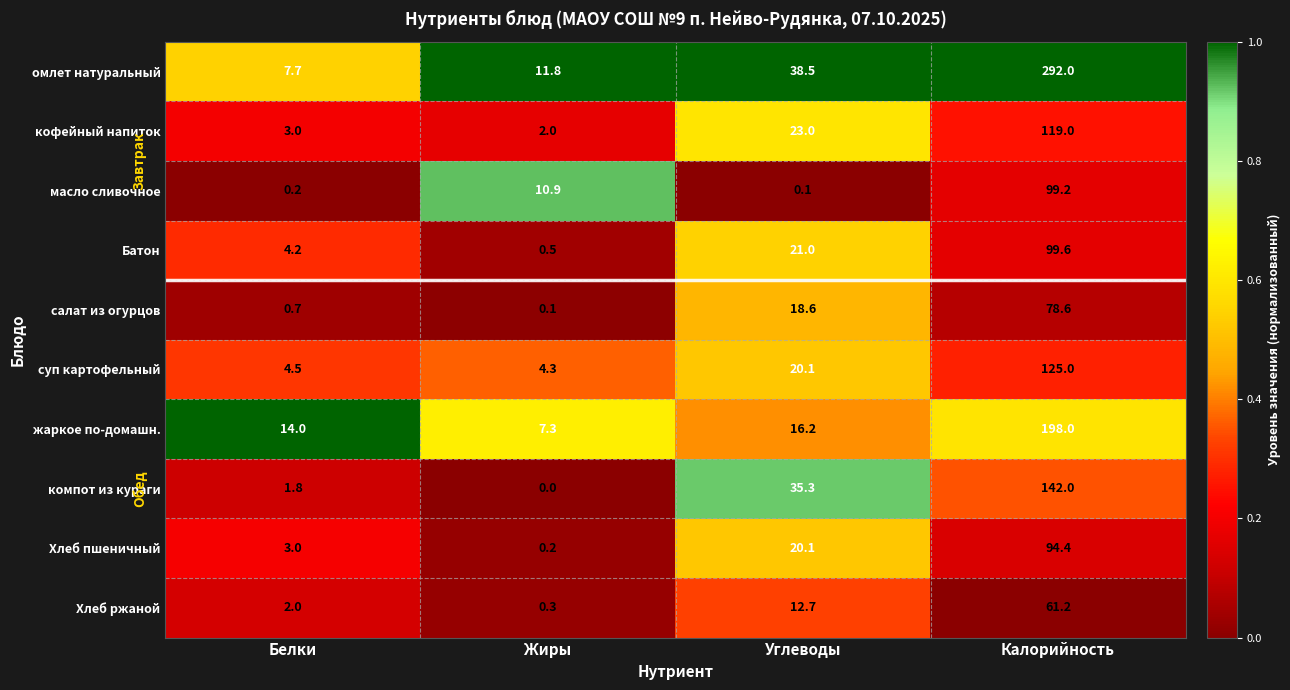

Rank the series by their maximum value, from highest to lowest.

омлет натуральный, жаркое по-домашн., компот из кураги, суп картофельный, кофейный напиток, Батон, масло сливочное, Хлеб пшеничный, салат из огурцов, Хлеб ржаной